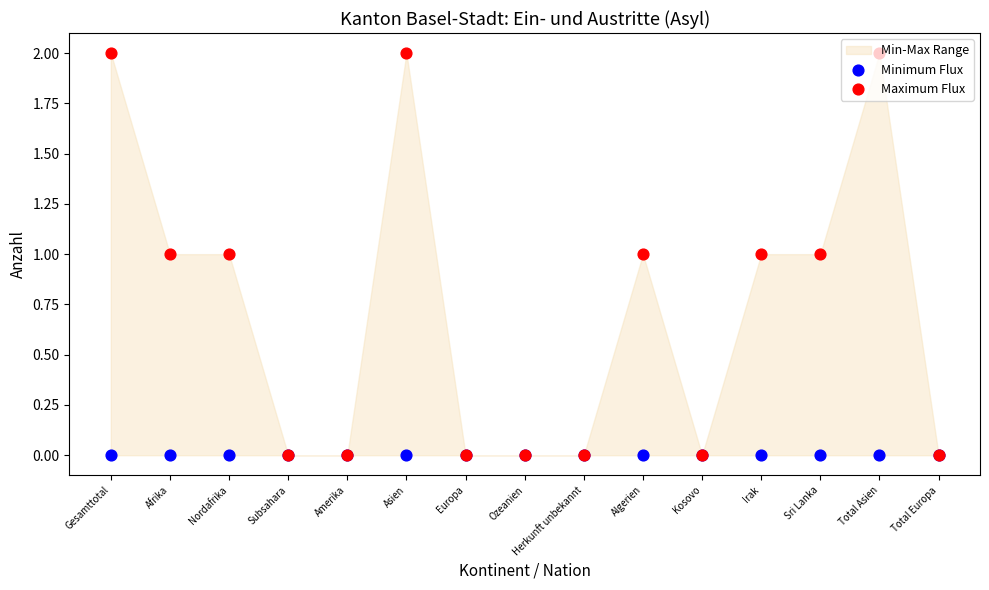

Is the value of Maximum Flux at Afrika greater than the value of Minimum Flux at Kosovo?

Yes